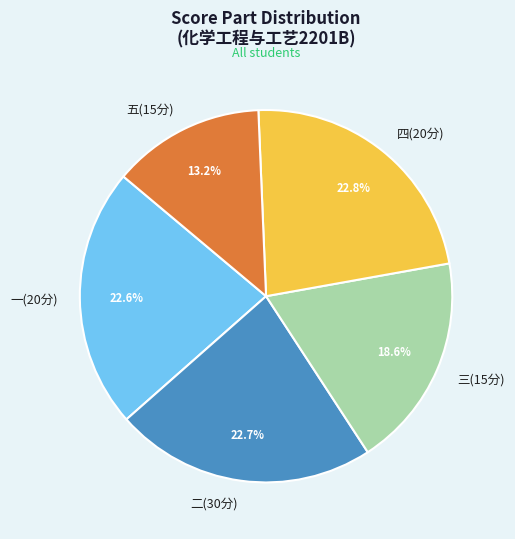

Is there any slice that represents more than half of the pie?

No